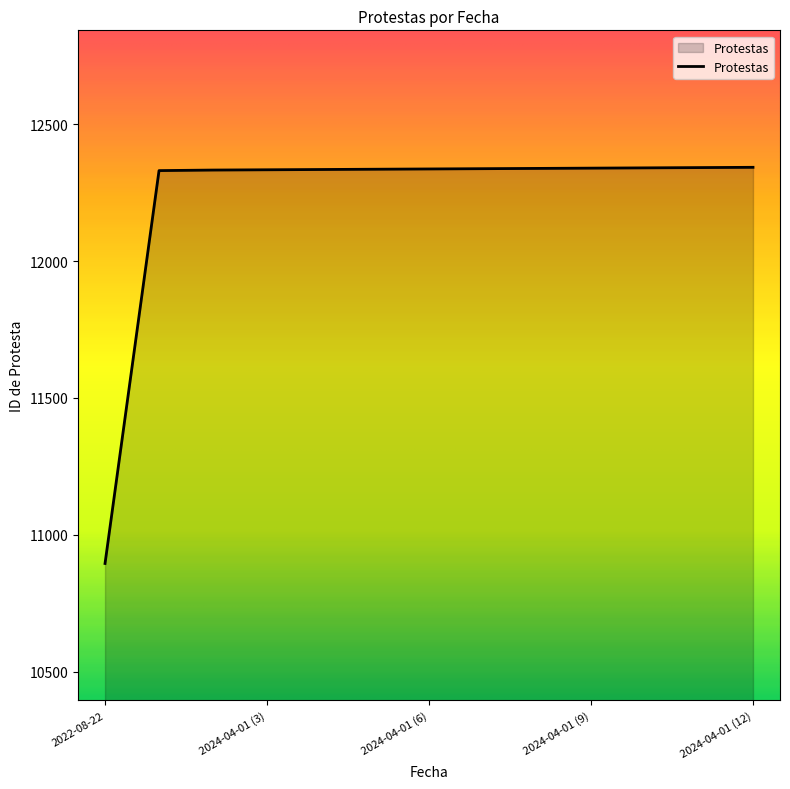

What is the difference between the maximum and minimum values?

1446